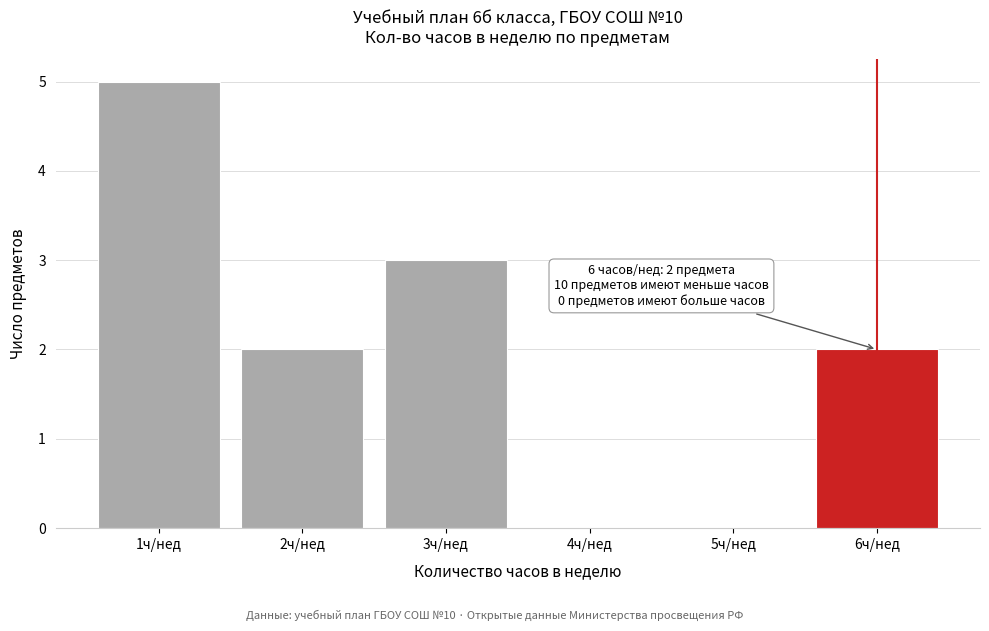

Over which range of the x-axis is the bar tallest?

0.5 to 1.5